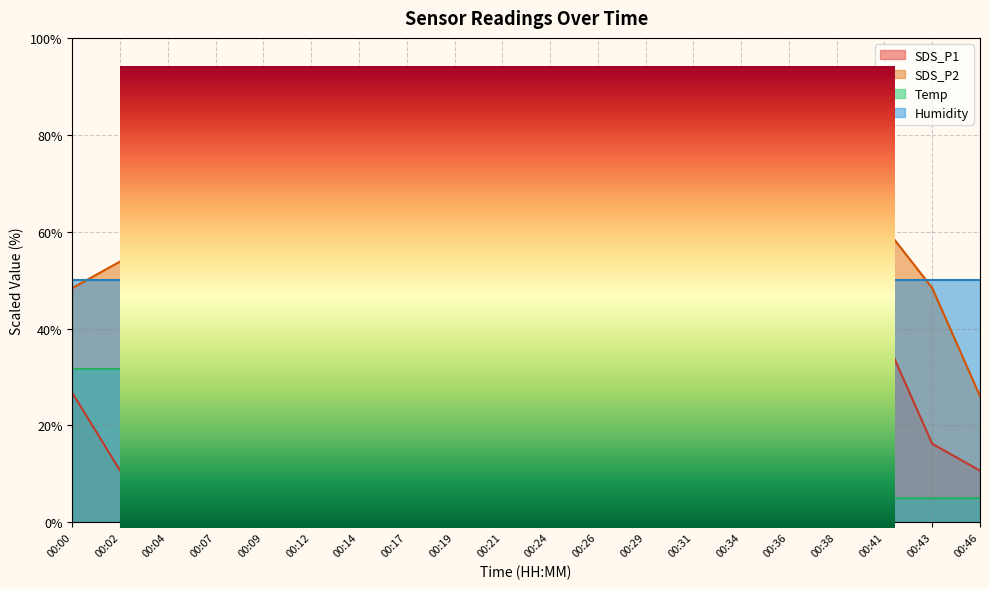

What is the average value of the SDS_P2 series?

43.9